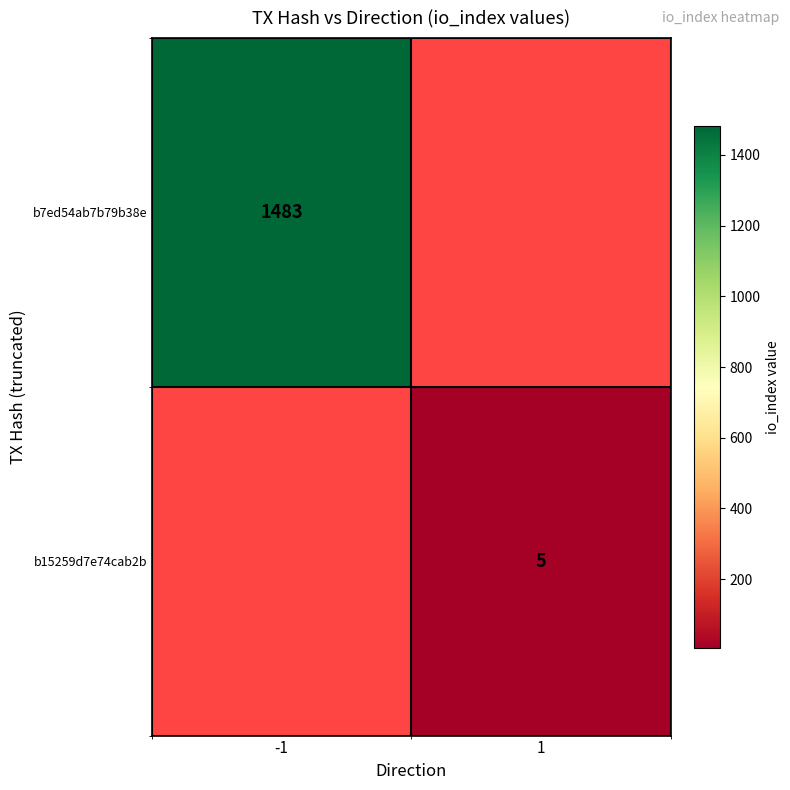

Is it true that b15259d7e74cab2b equals 5 at 1?

True